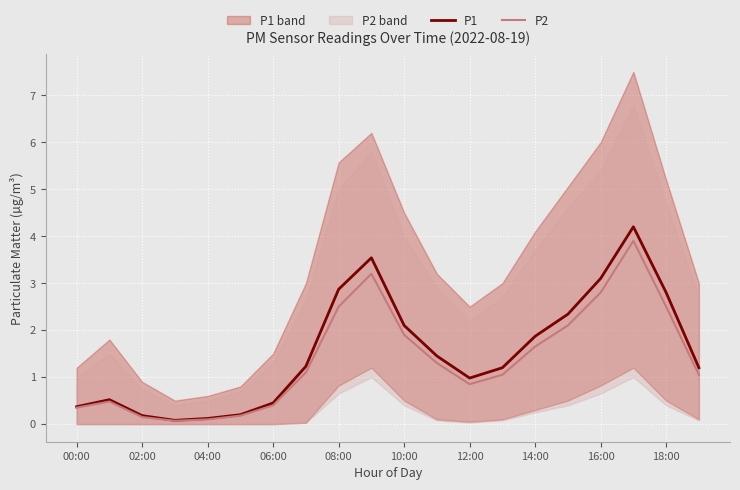

Which series has the largest total across all categories?

P1